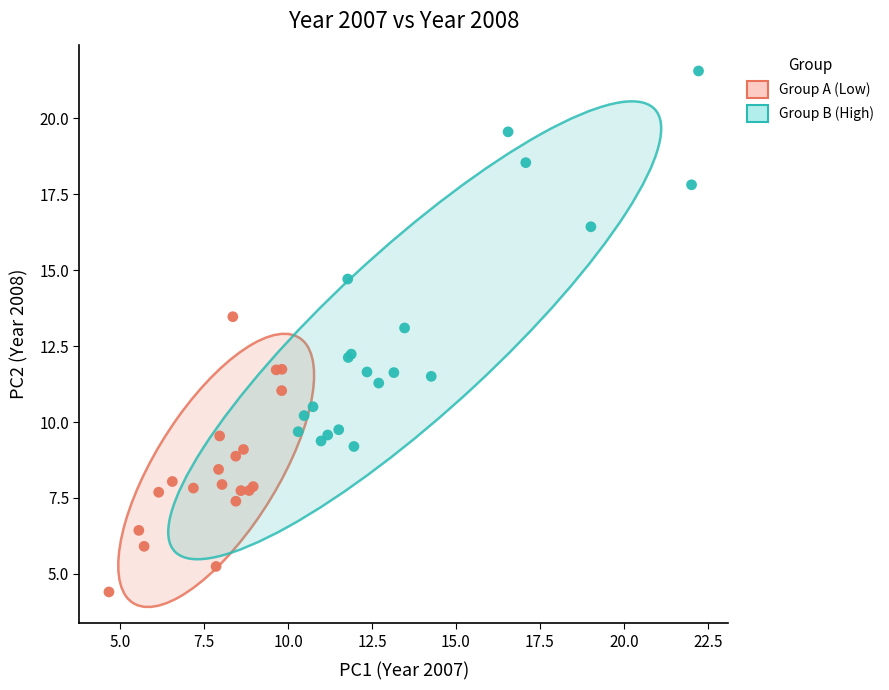

What are all the series names shown in the legend?

Group A (Low), Group B (High)